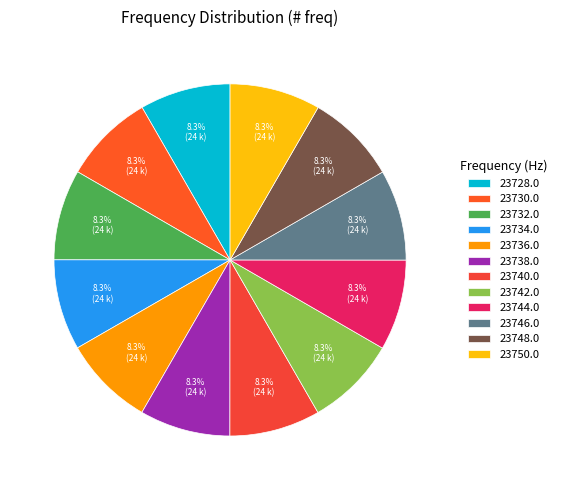

To the nearest percent, what percentage of the pie is 23736.0?

8%